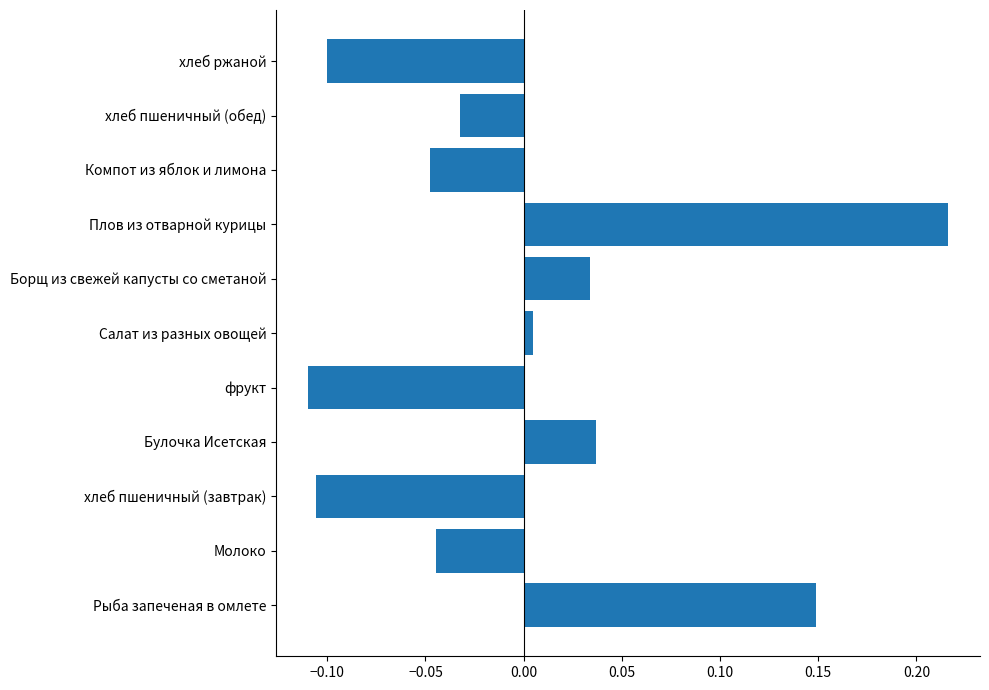

How many values are below zero?

6